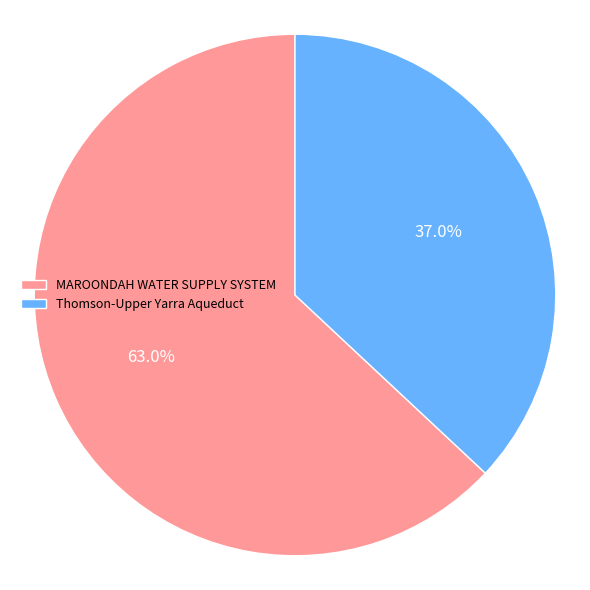

Rank the categories by value from lowest to highest.

Thomson-Upper Yarra Aqueduct, MAROONDAH WATER SUPPLY SYSTEM